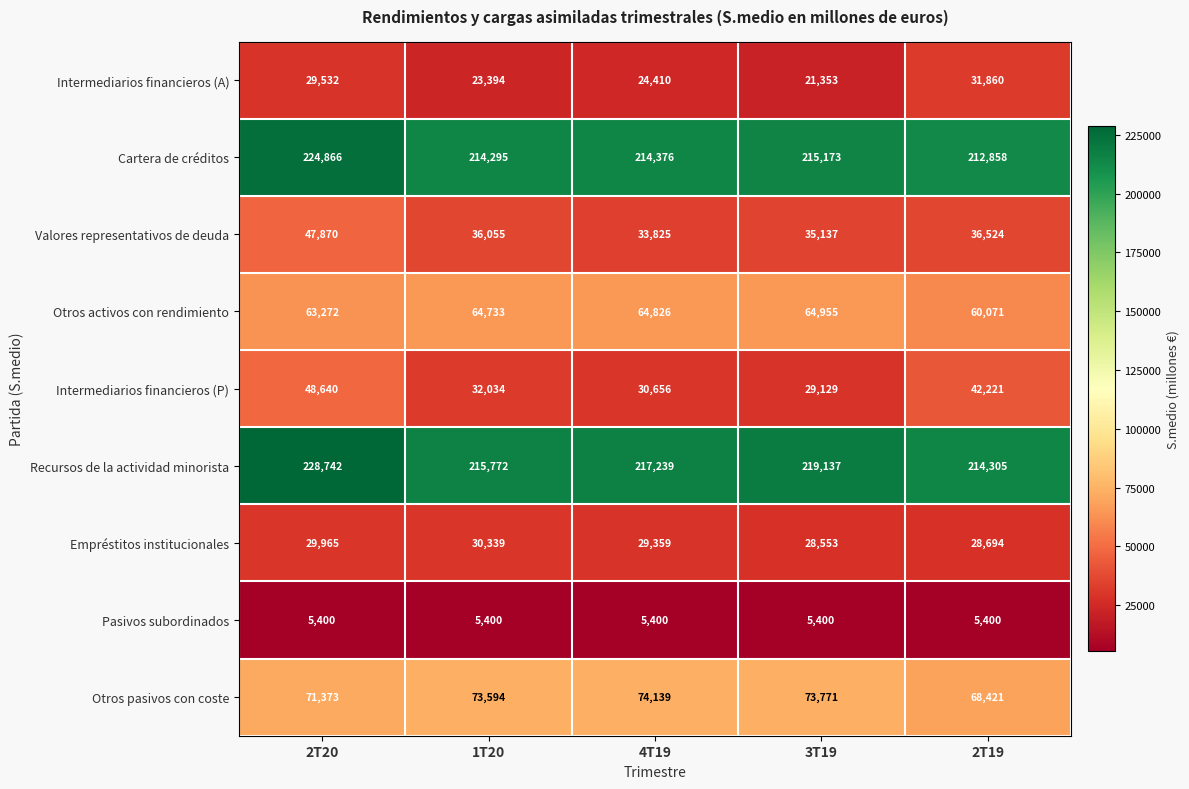

Is it true that Intermediarios financieros (A) equals 31860 at 2T19?

True